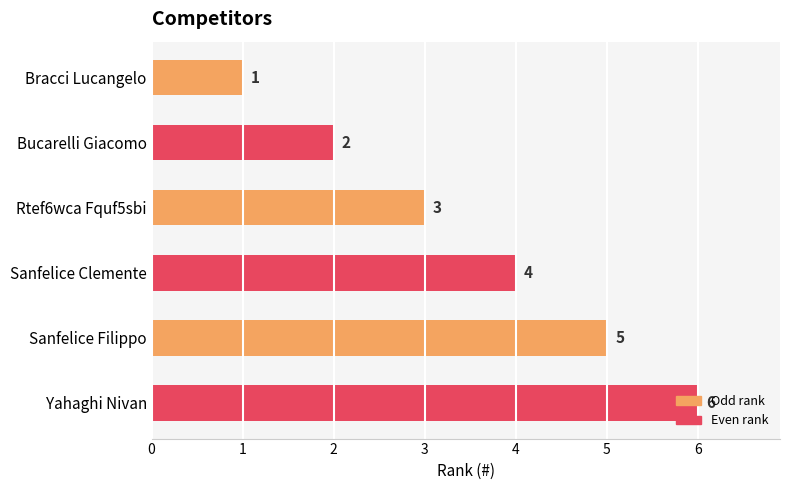

What is the maximum value shown in the chart?

6